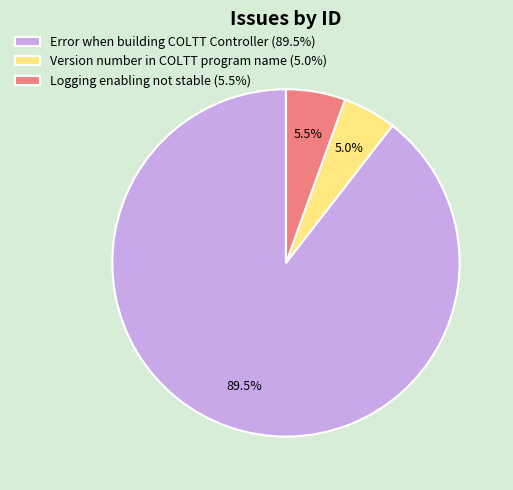

What is the ratio of the value at Version number in COLTT program name (5.0%) to the value at Logging enabling not stable (5.5%)?

0.9